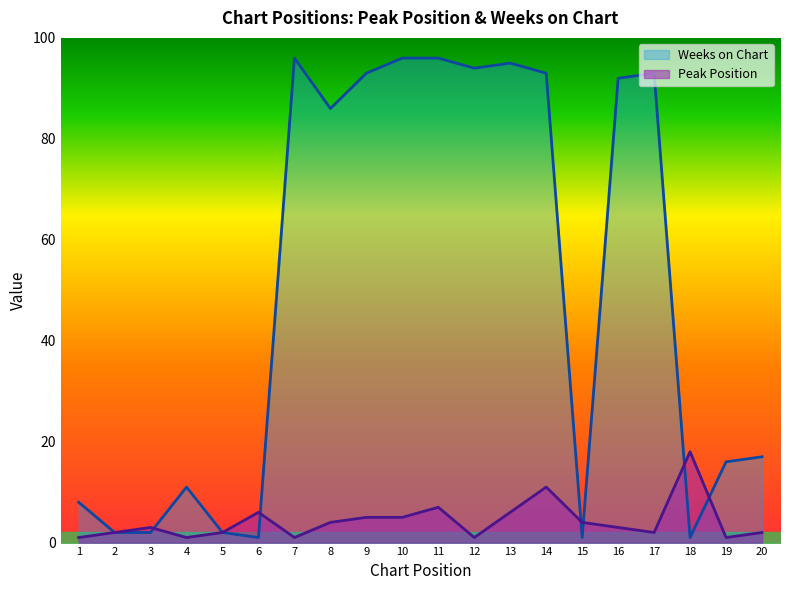

At which category is the sum across all series the highest?

14